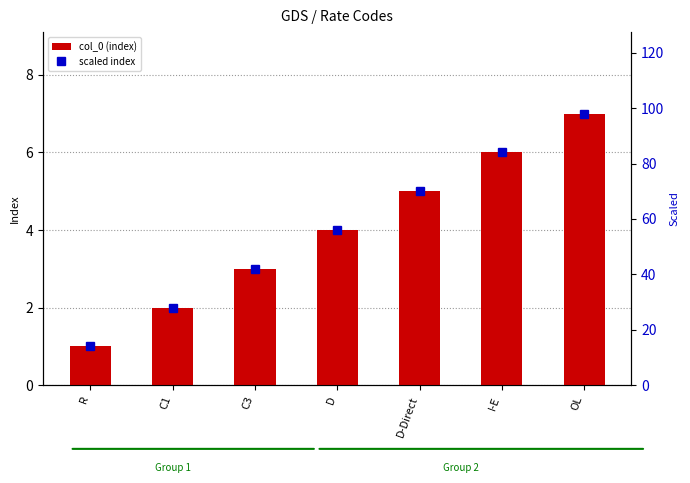

At which label does col_0 (index) reach its minimum?

R